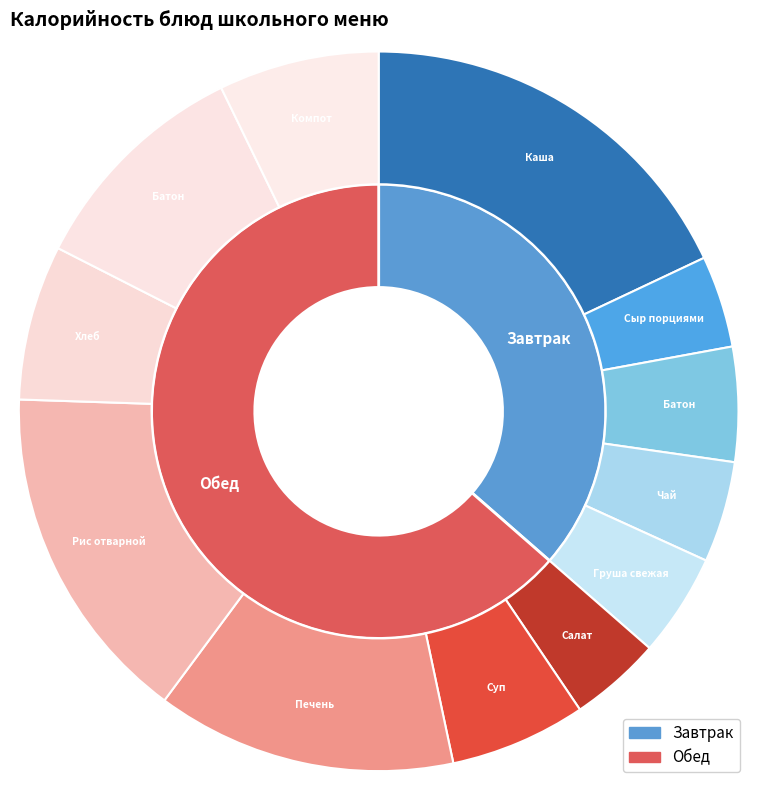

The Сыр порциями slice represents 4% of the pie. True or false?

True